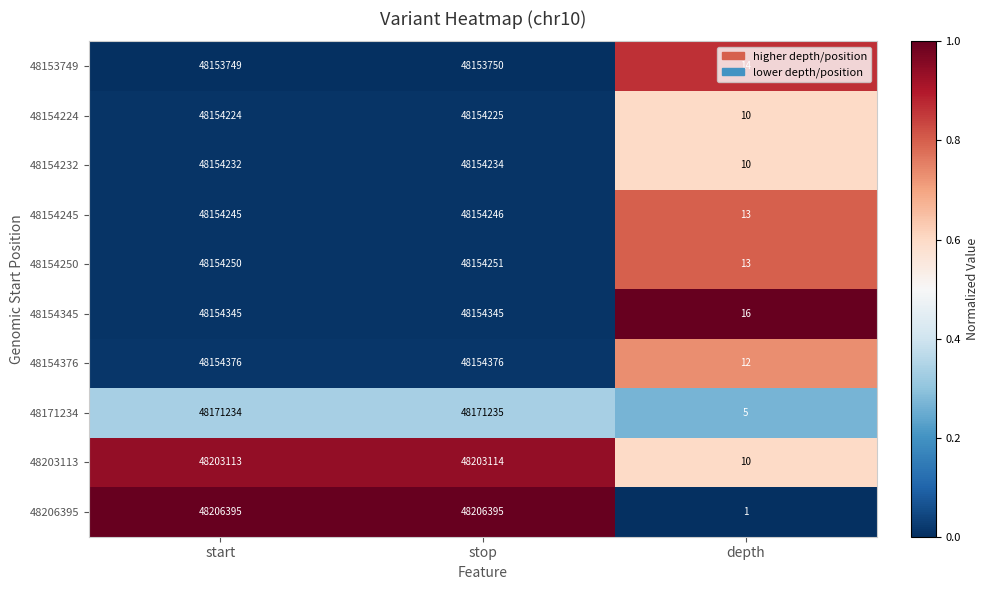

Is the value of 48153749 at start greater than the value of 48154250 at start?

No